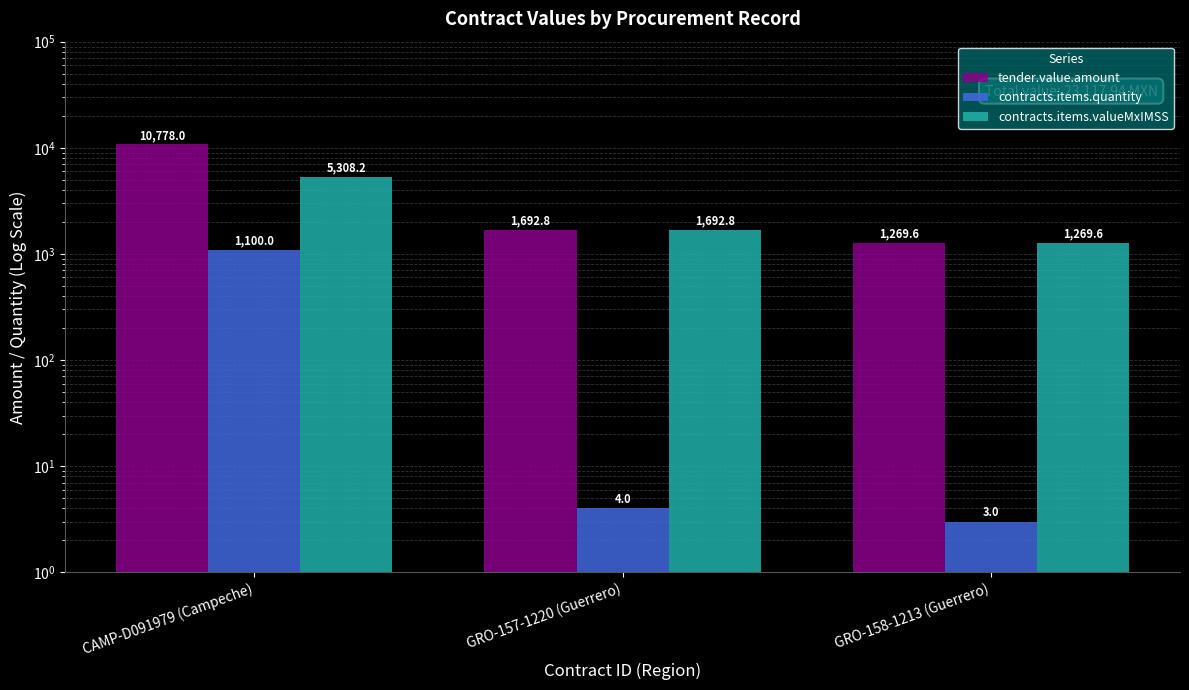

Does the chart contain any negative values?

No